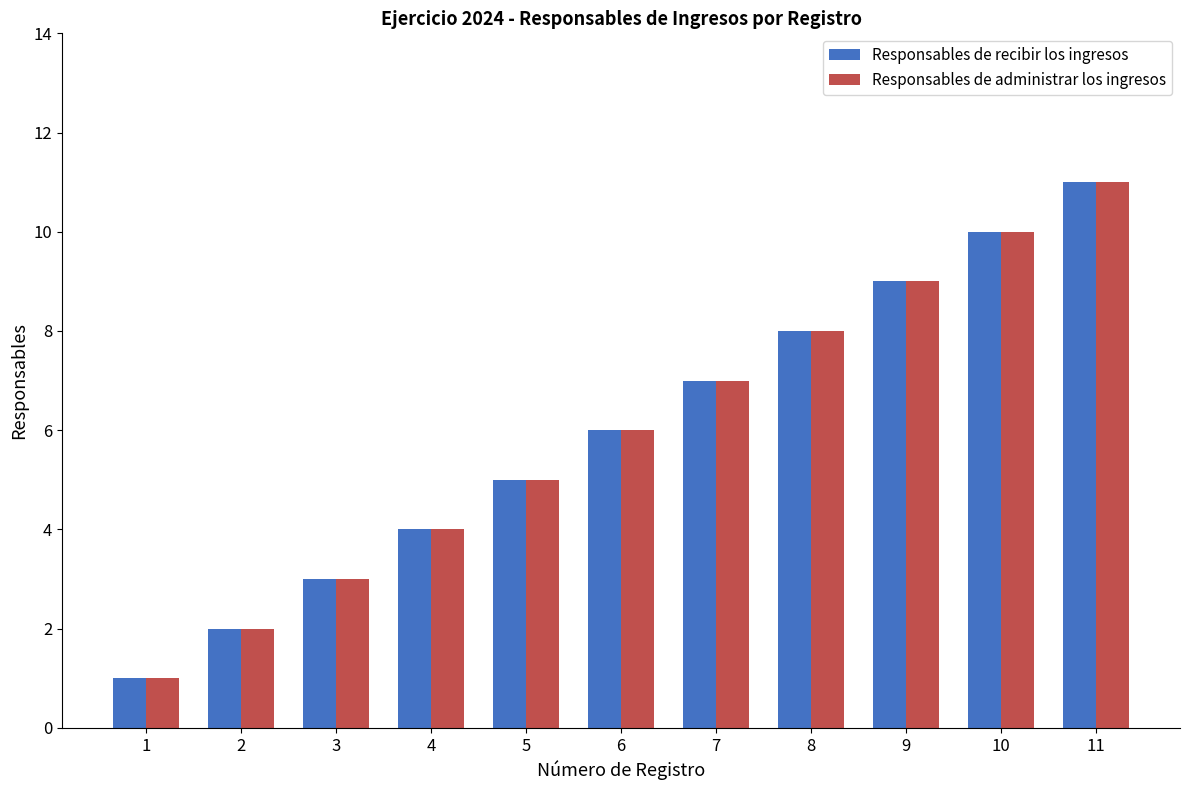

Reading left to right, what are all the values shown in this chart?

Responsables de recibir los ingresos: 1	2	3	4	5	6	7	8	9	10	11
Responsables de administrar los ingresos: 1	2	3	4	5	6	7	8	9	10	11